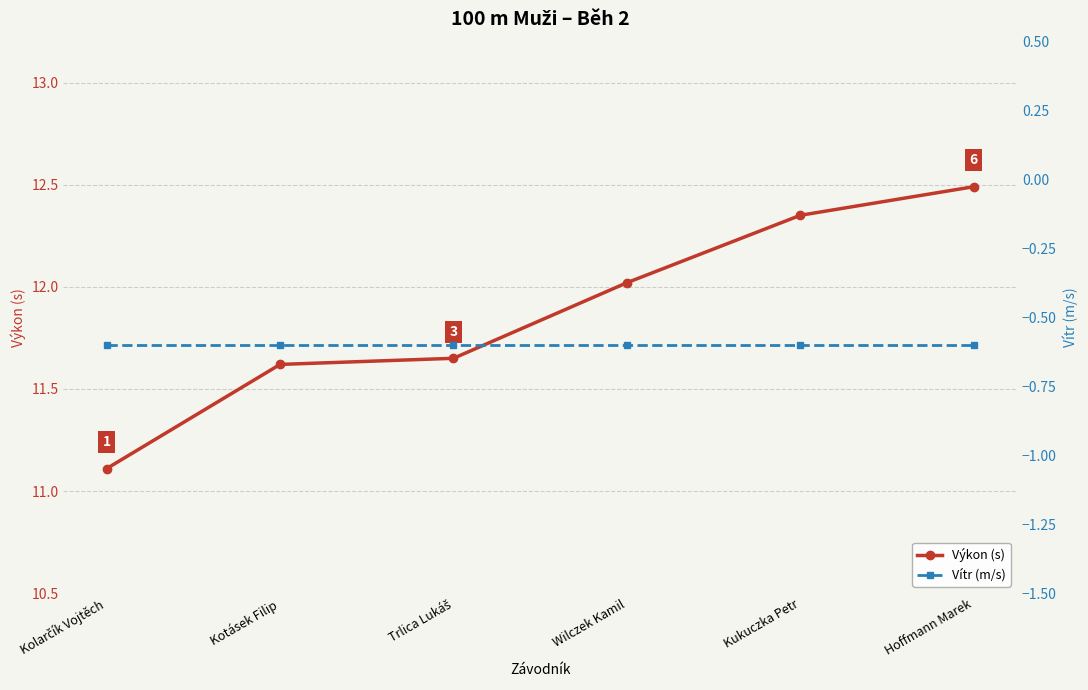

True or false: Výkon (s) and Vítr (m/s) cross at least once.

False